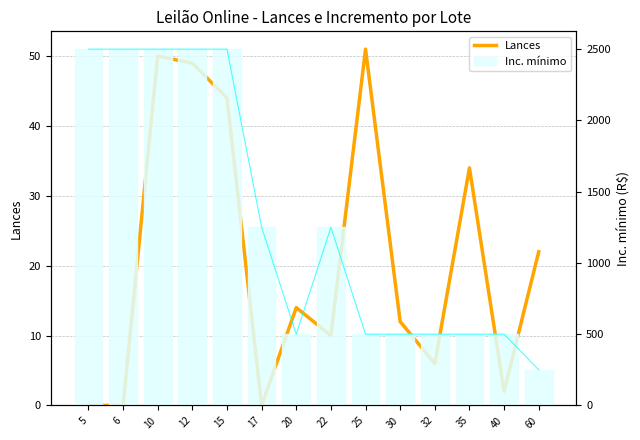

At which category is the sum across all series the highest?

10